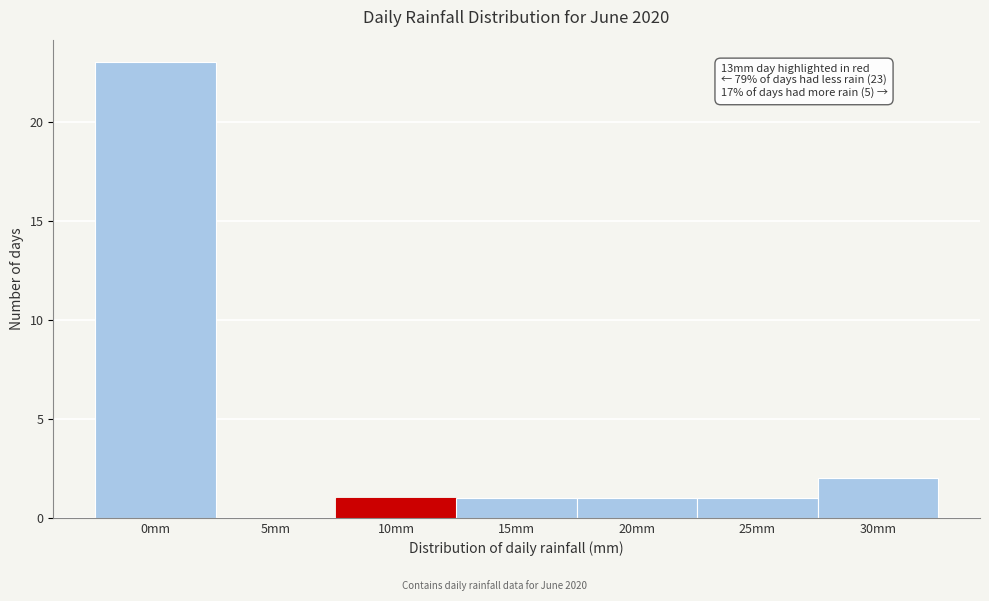

Reading left to right, list all the values displayed in this chart.

0mm=23	5mm=0	10mm=1	15mm=1	20mm=1	25mm=1	30mm=2